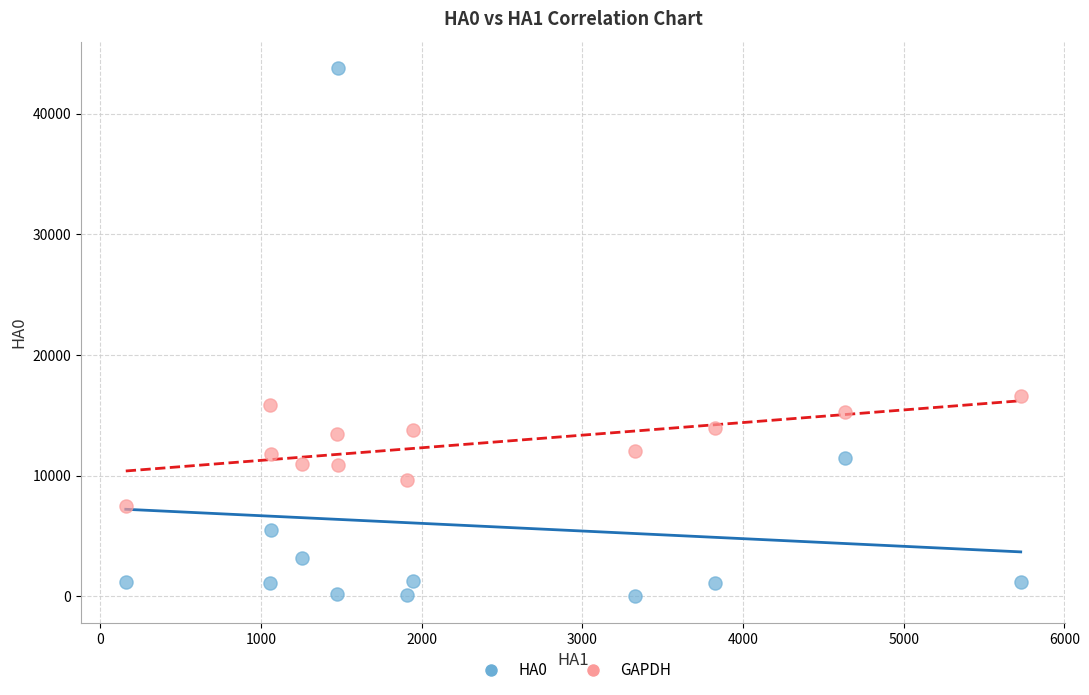

Across all data points, what is the range of Y values (max minus min)?

43774.2